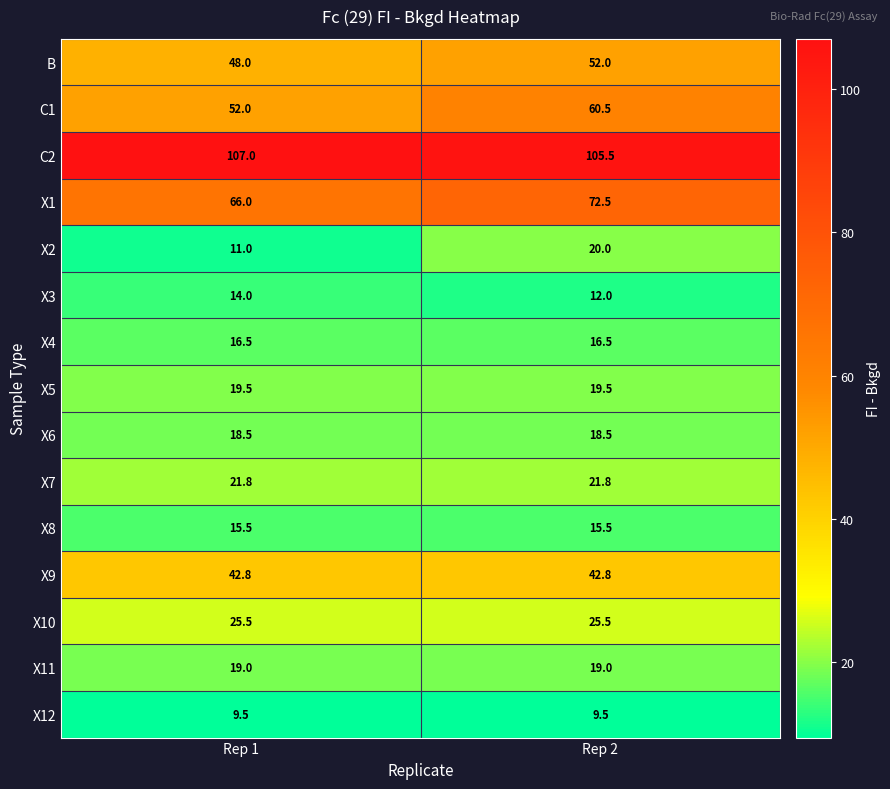

What value does the C2 series have at Rep 2?

105.5